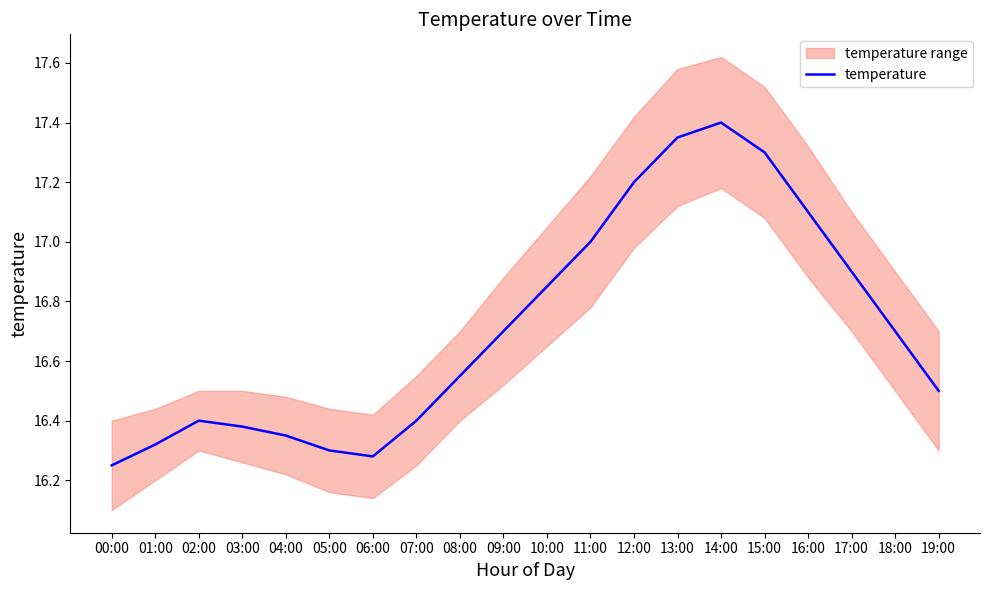

Where is the first local minimum?

06:00